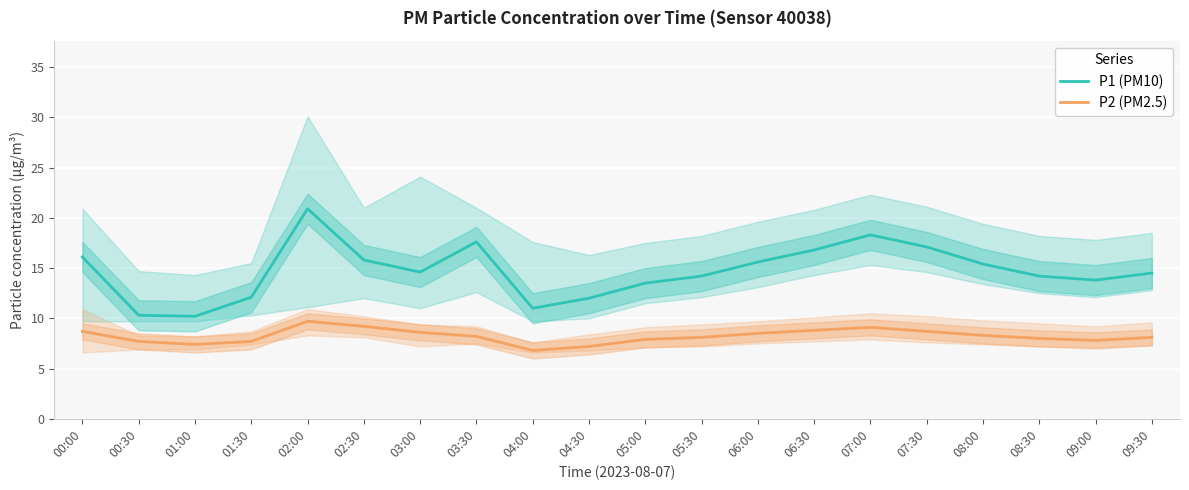

Is the value of P2 (PM2.5) at 08:30 greater than the value of P1 (PM10) at 00:00?

No